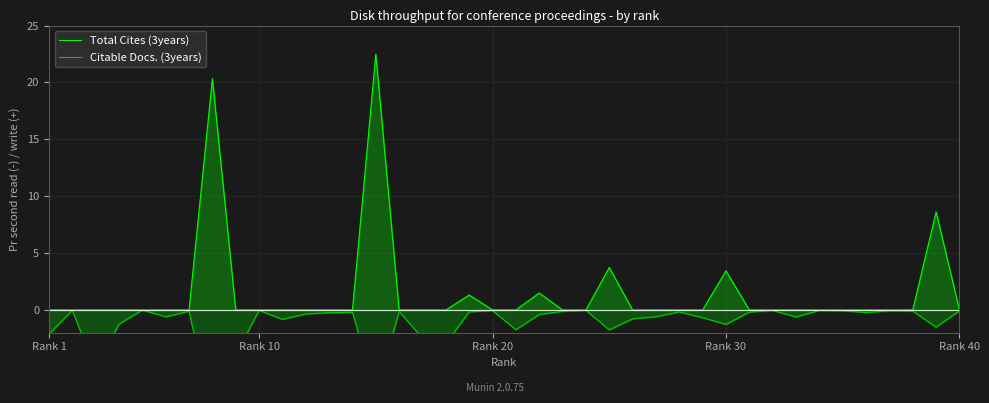

Which series has the largest total across all categories?

Total Cites (3years)